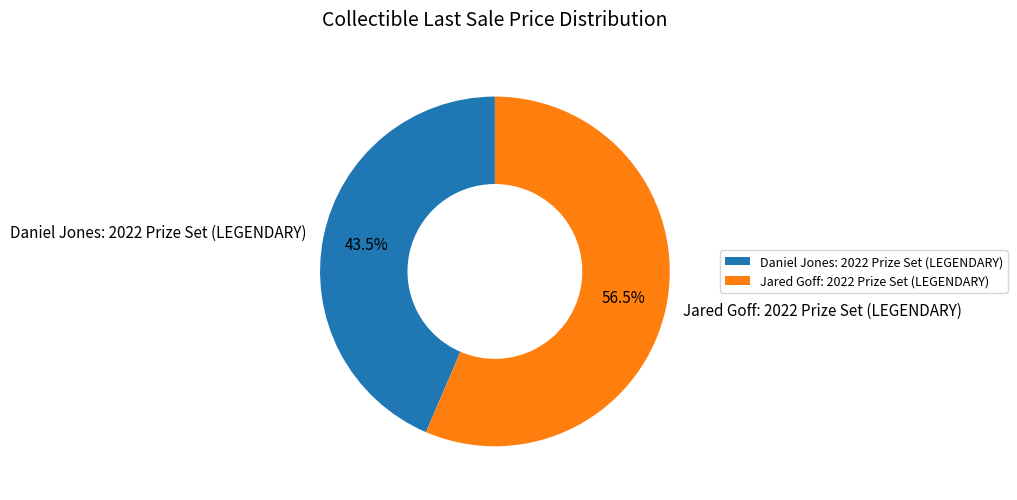

What percentage is NOT represented by Daniel Jones: 2022 Prize Set (LEGENDARY)?

56.5%